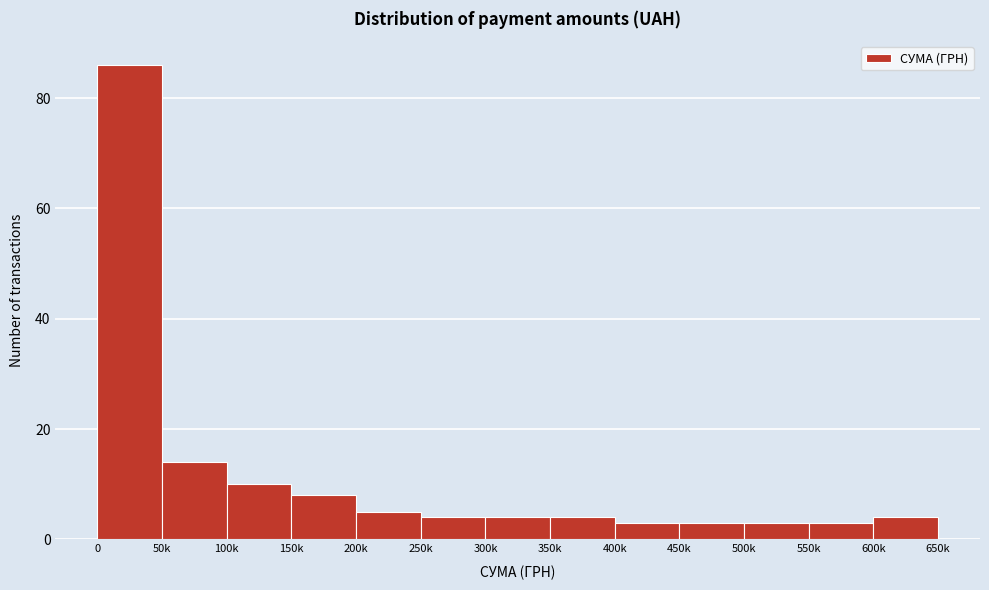

Reading left to right, list all the values displayed in this chart.

0=86	50k=14	100k=10	150k=8	200k=5	250k=4	300k=4	350k=4	400k=3	450k=3	500k=3	550k=3	600k=4